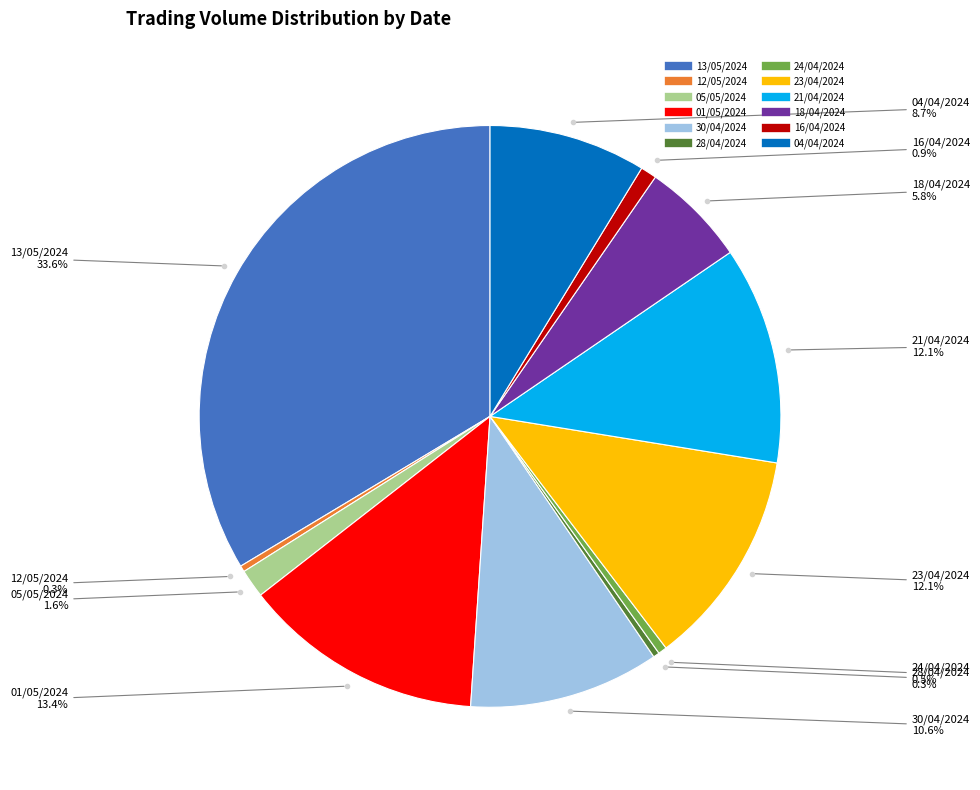

Is there any slice that represents more than half of the pie?

No